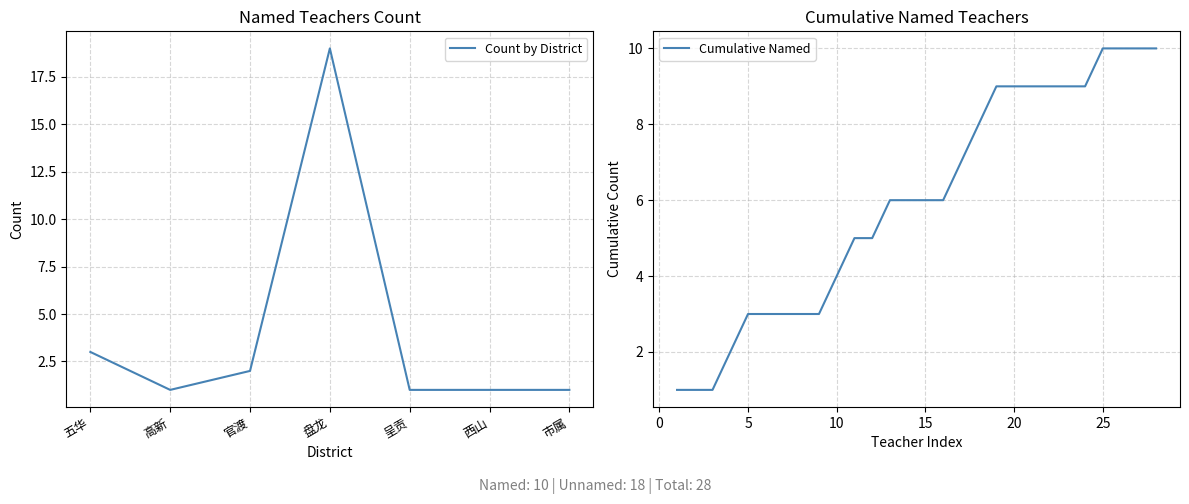

Is it true that the value at 盘龙 is 33?

False